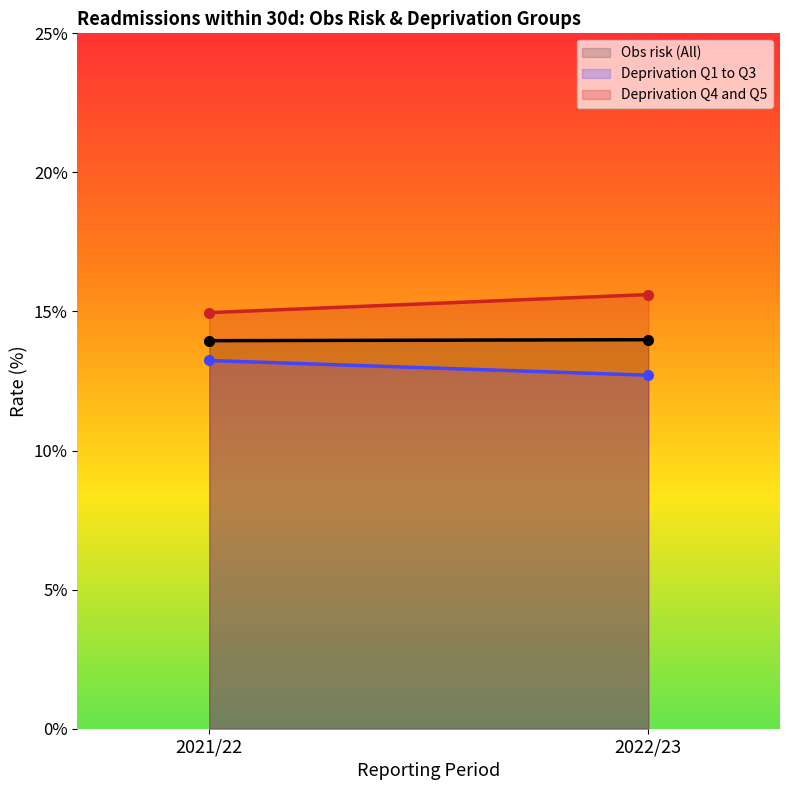

Does the chart display data point markers on the line(s)?

No